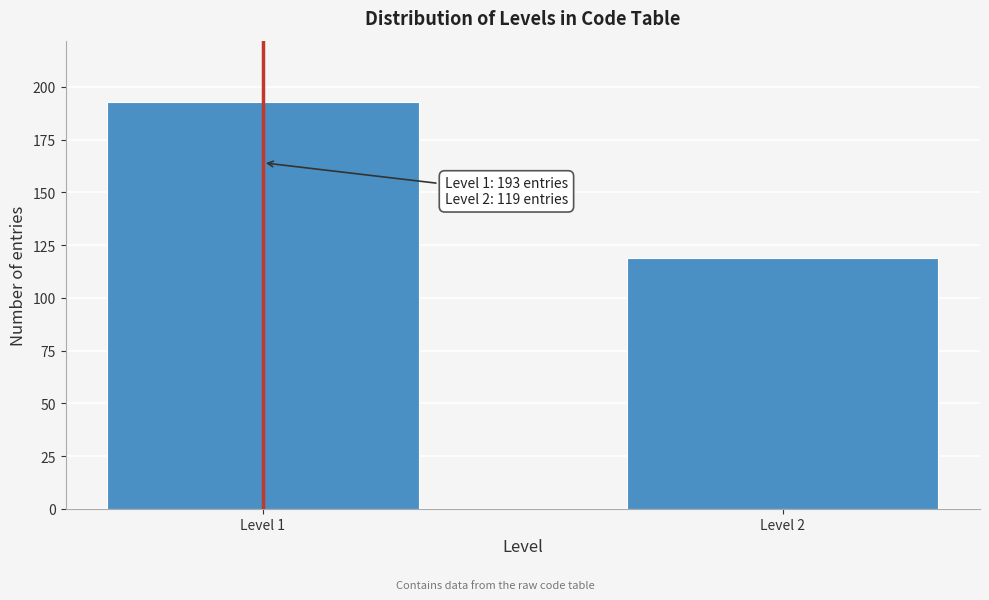

Reading left to right, list all the values displayed in this chart.

193	119